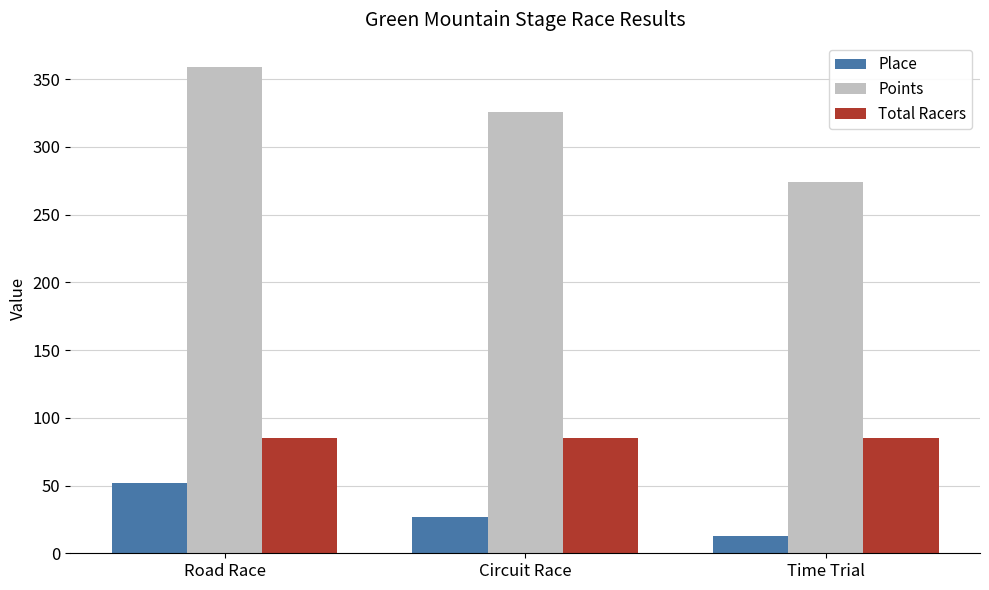

The value of Total Racers at Road Race is 34.7. True or false?

False